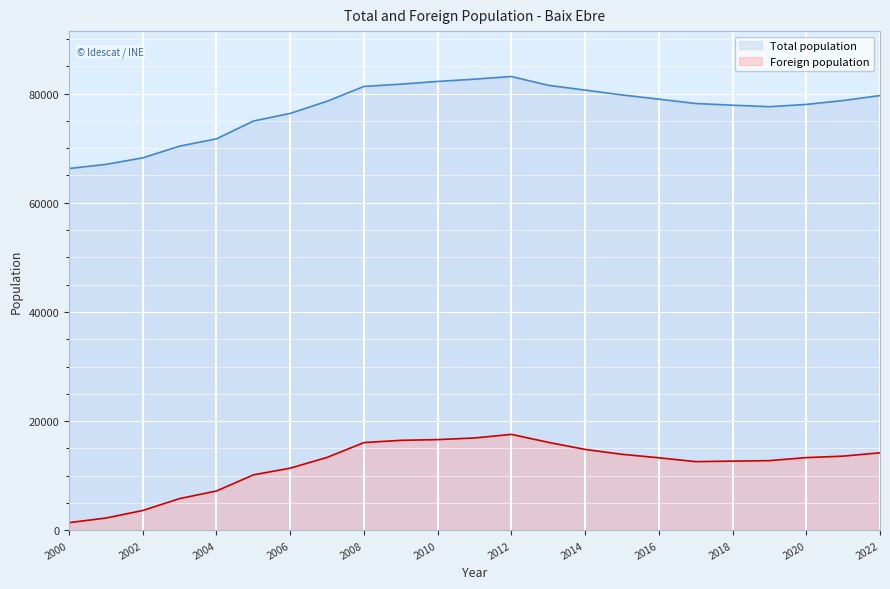

At which category does Foreign population reach its first local peak?

2012